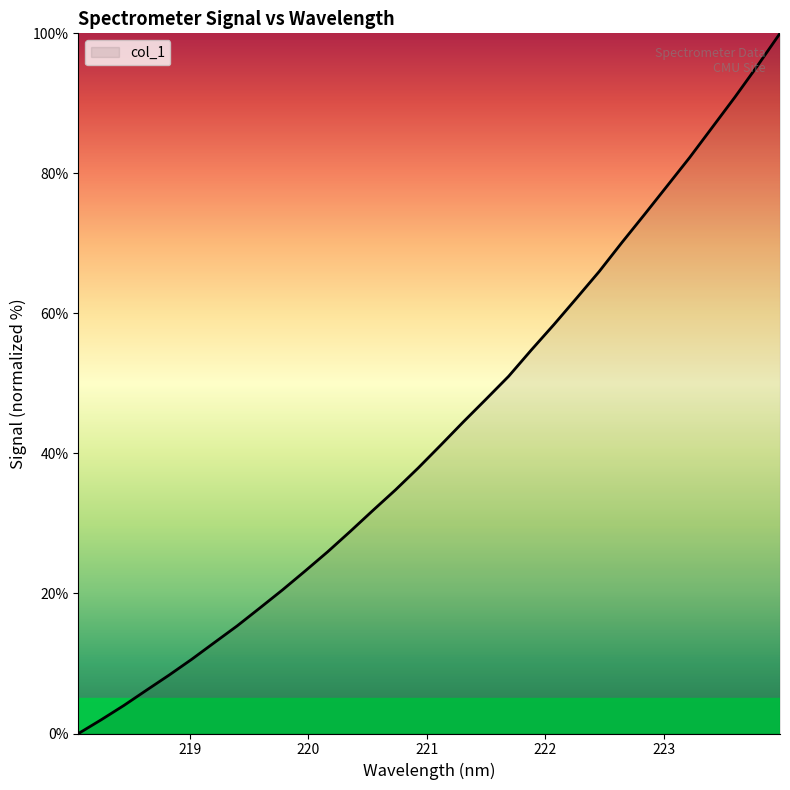

Does the chart display data point markers on the line(s)?

No